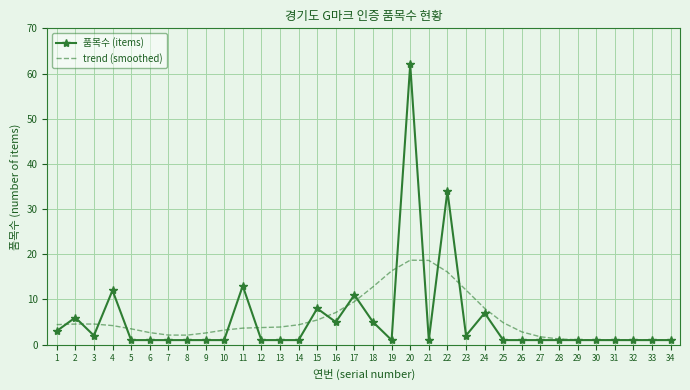

The 품목수 (items) series shows 1.0 at 13. True or false?

True